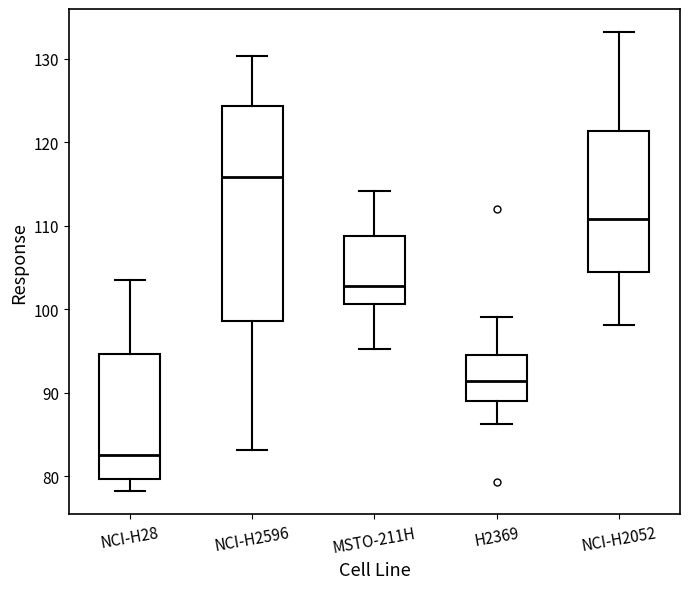

Where is the upper edge of the box for MSTO-211H on the y-axis? The values are not printed on the chart, so give them approximately, as read against the axis.

109